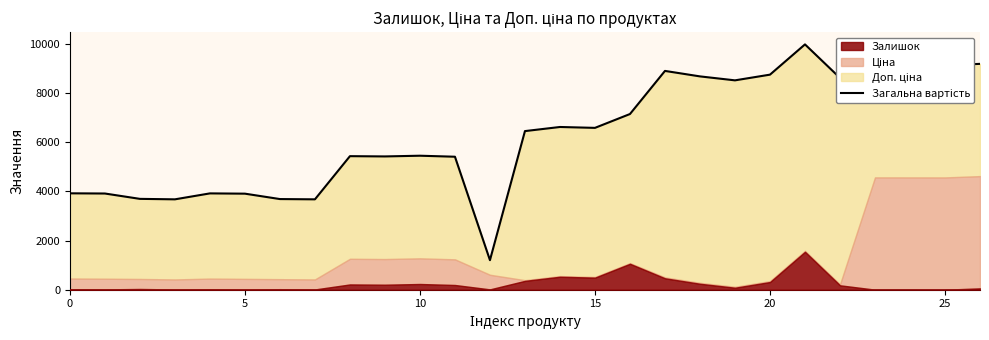

The value at 12 is 1204.0. True or false?

True